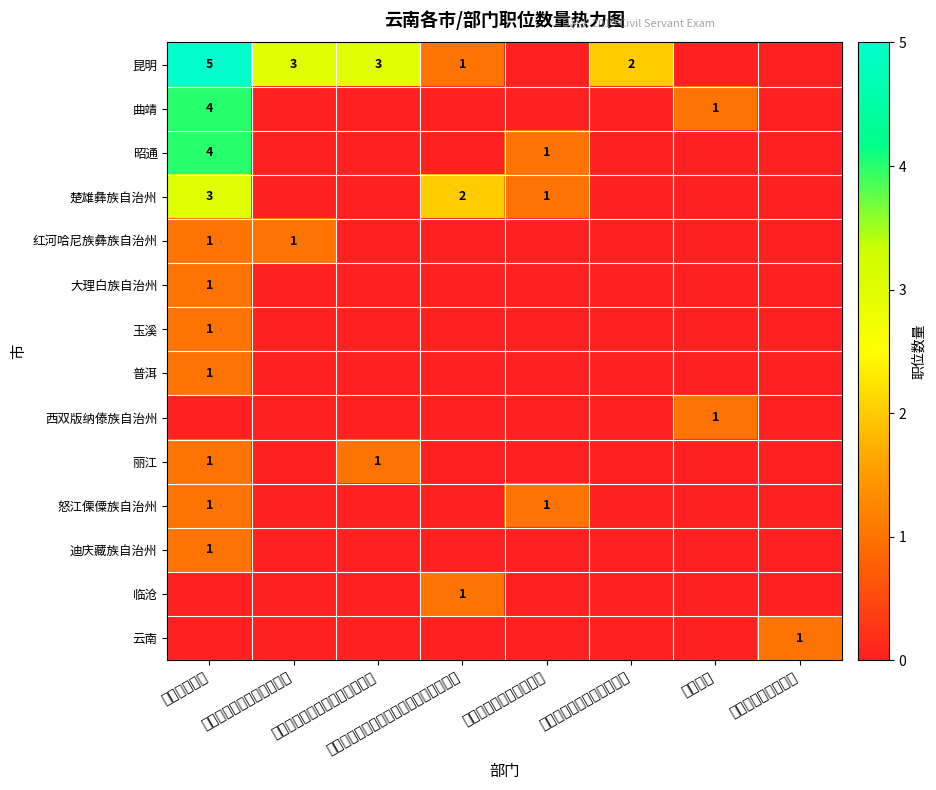

At which category is the sum across all series the highest?

云南省气象局